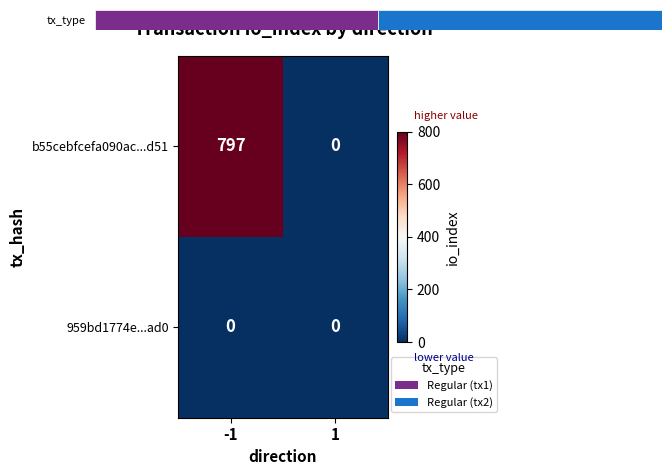

At which category is the sum across all series the highest?

-1